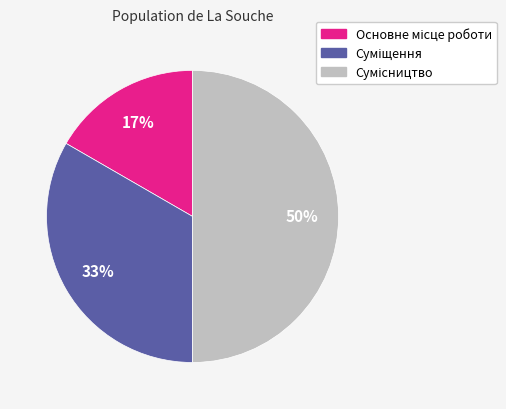

To the nearest percent, what is the difference between the largest and smallest slice percentages?

33%